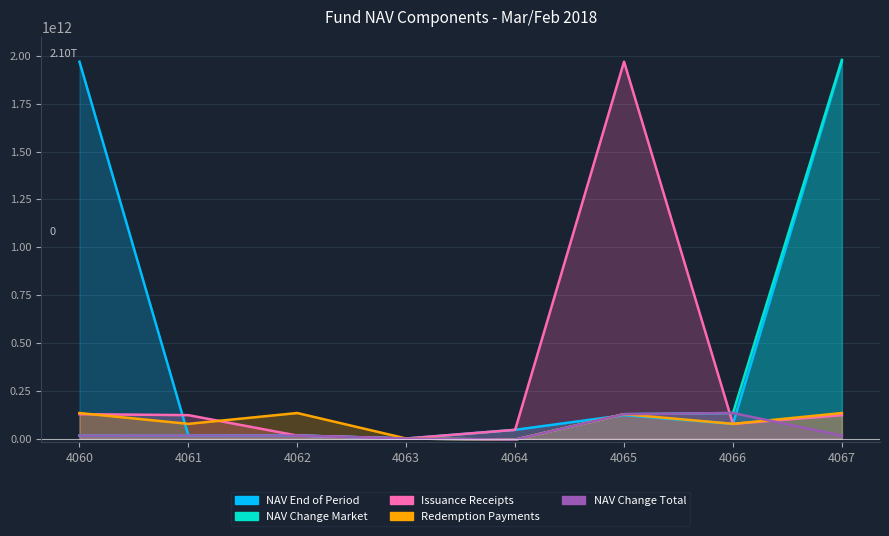

Where do NAV Change Total and Redemption Payments first cross each other?

4066 and 4067